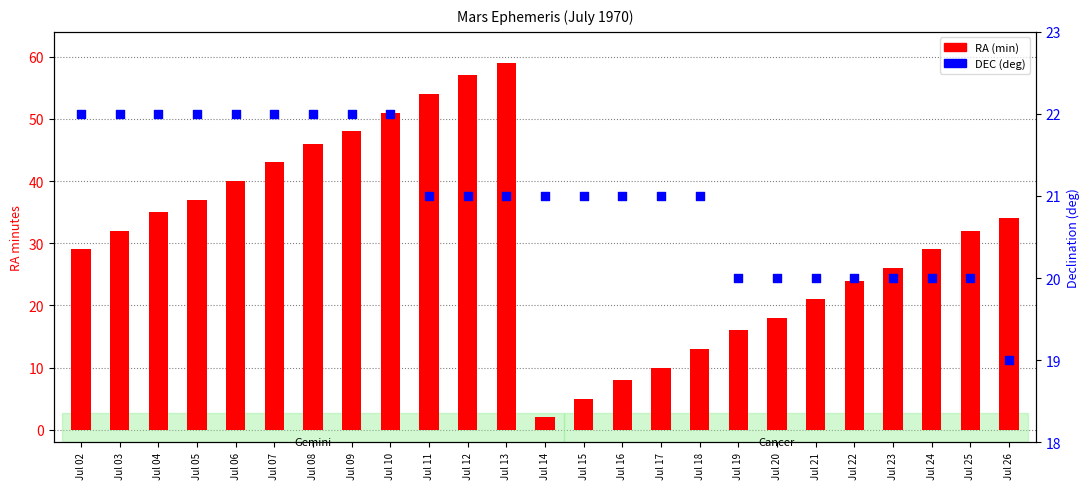

Which series contains the lowest Y value?

RA (min)